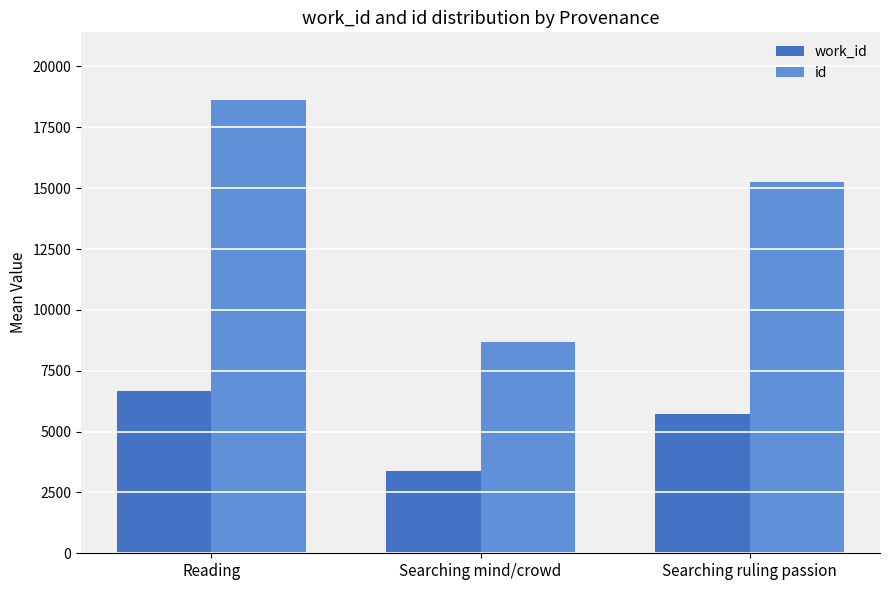

What are all the series names shown in the legend?

work_id, id